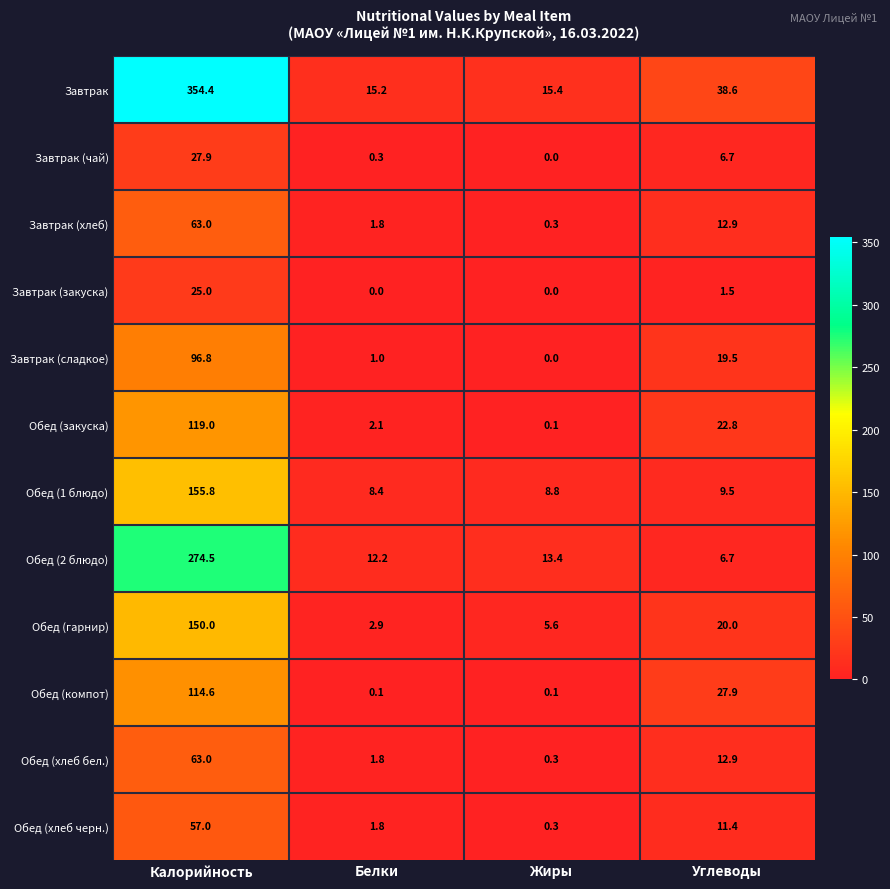

Where is Обед (закуска) nearest to the value 59?

Углеводы